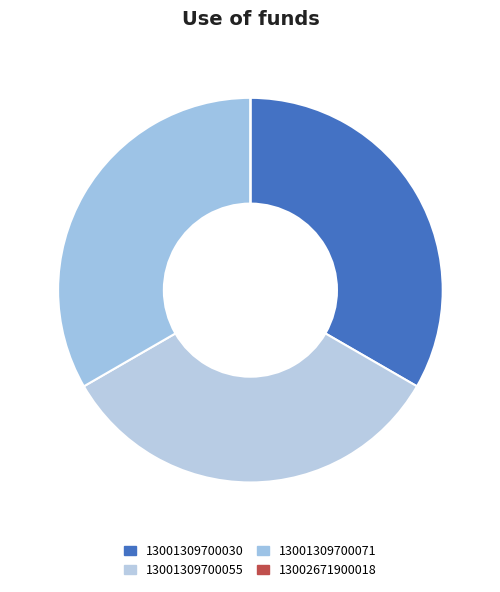

Is 13001309700071 the majority of the pie?

No